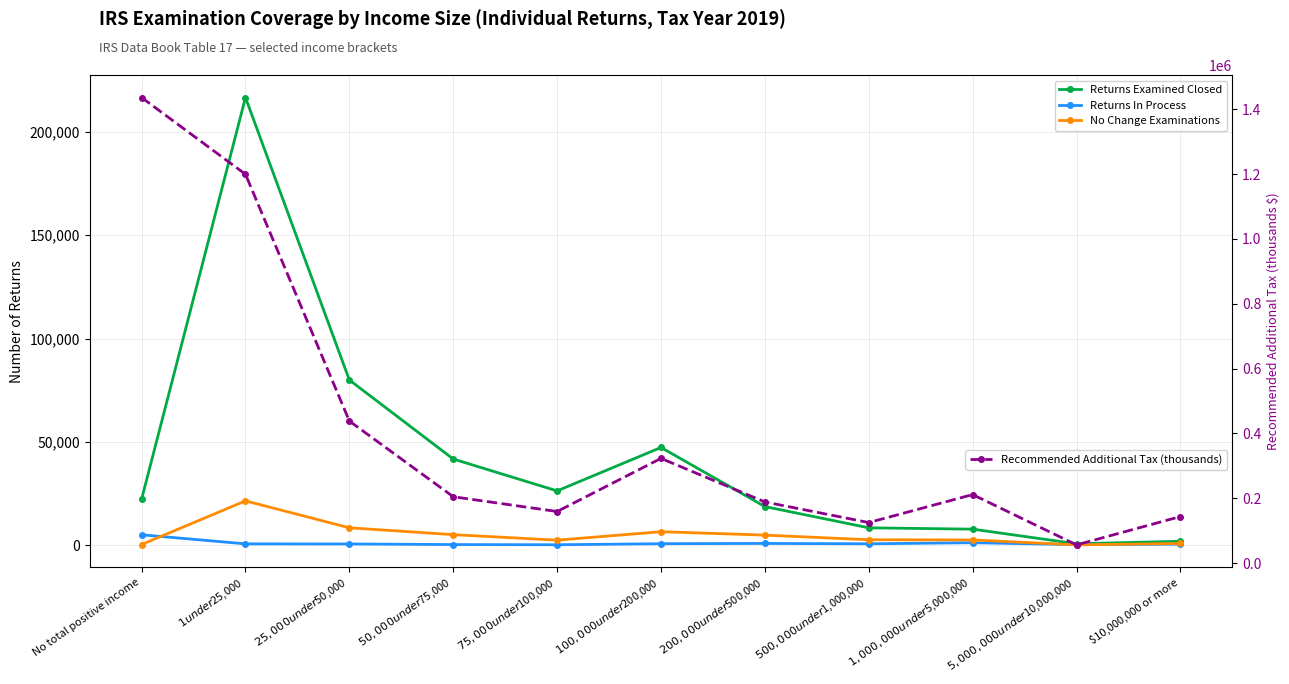

At how many categories does at least one series exceed 15003?

11